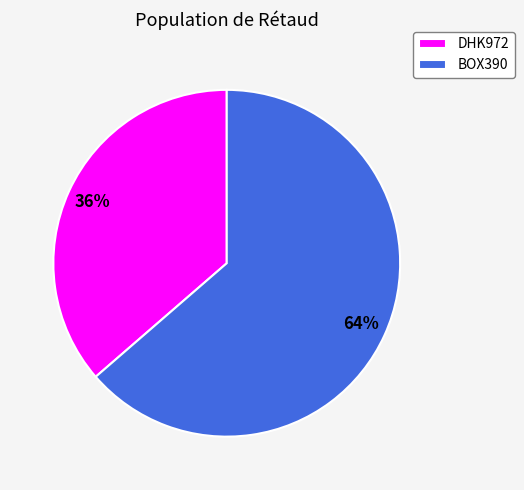

Count the number of slices in the pie.

2